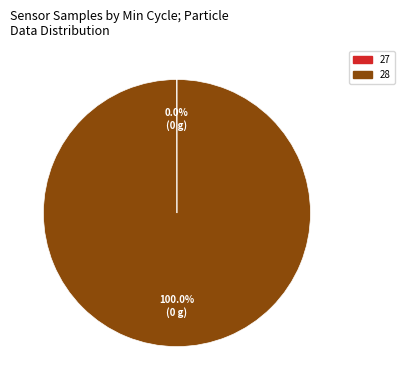

What is the largest slice in the pie chart?

28